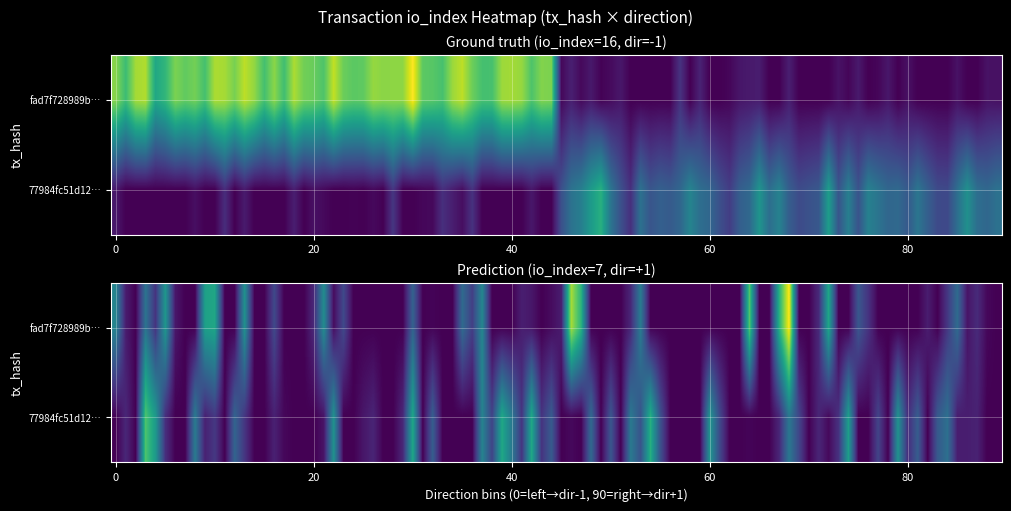

The 77984fc51d12e369a3b6cf30139f1862c522a29 series shows 7 at io_index. True or false?

True